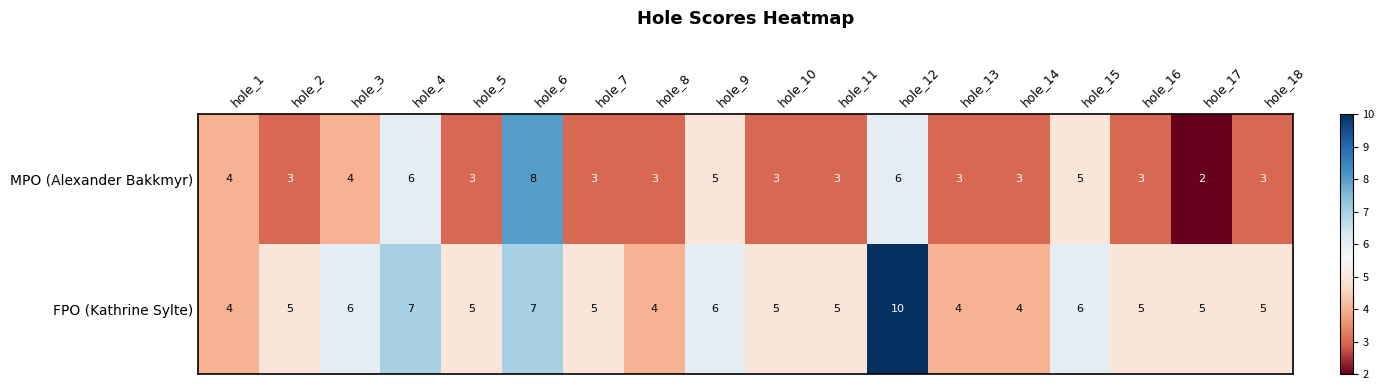

Which series has the largest total across all categories?

FPO (Kathrine Sylte)